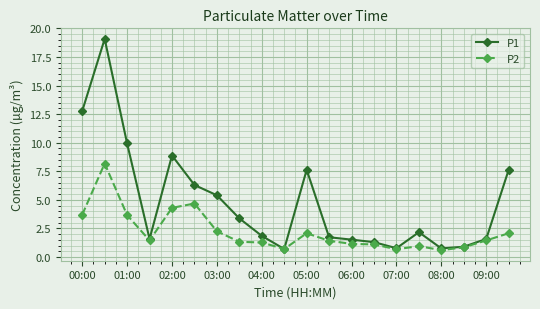

Rank the series by their maximum value, from lowest to highest.

P2, P1